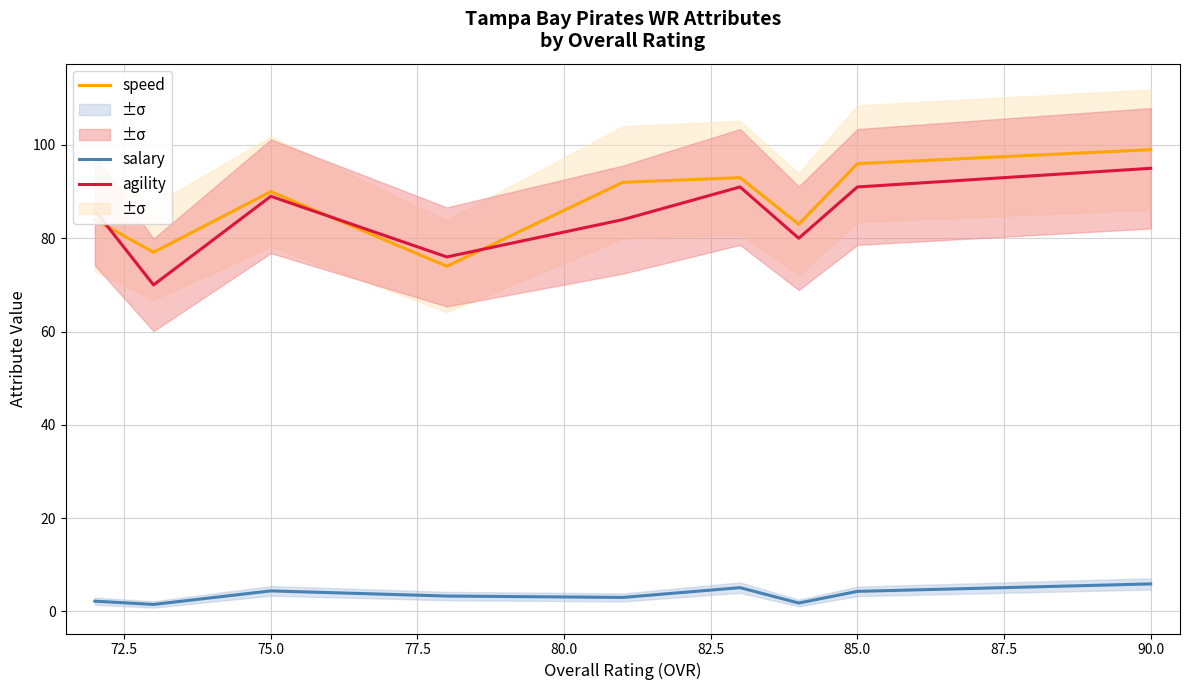

True or false: salary has a value of 4.3 at 85.0.

True